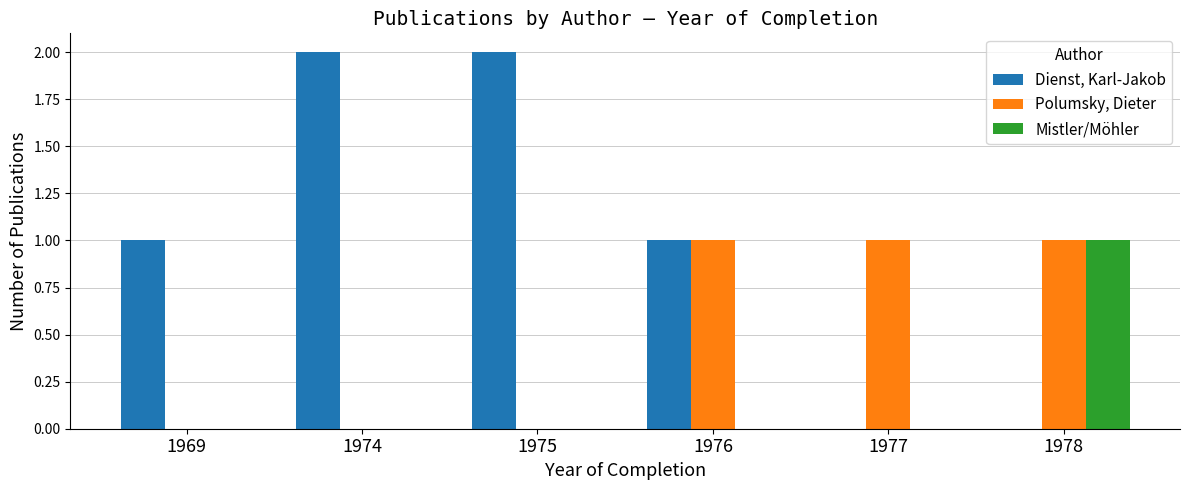

How many data points does each series have?

6